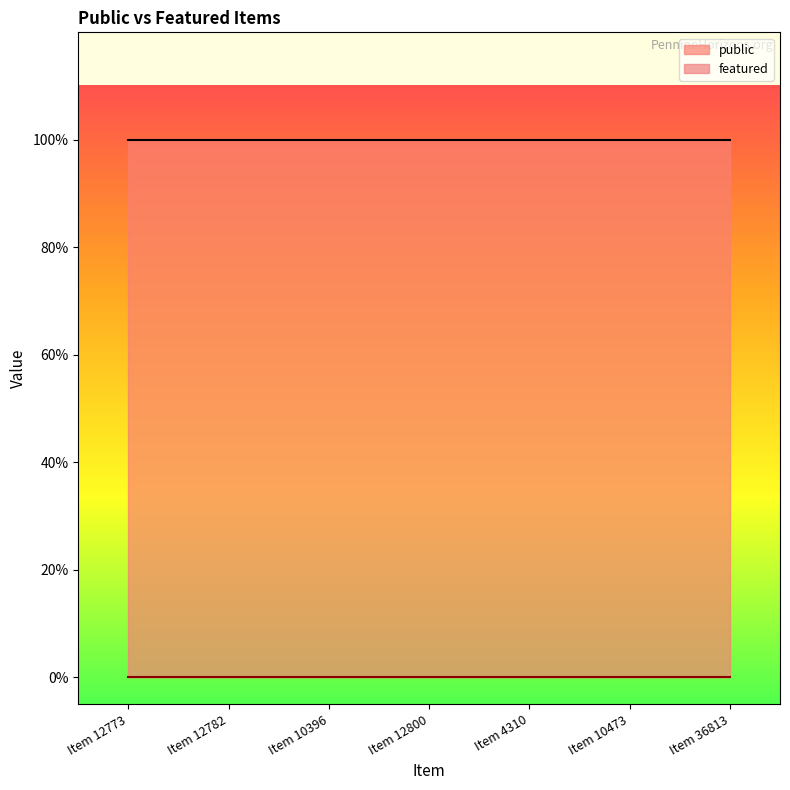

At which category is the sum across all series the highest?

Item 12773